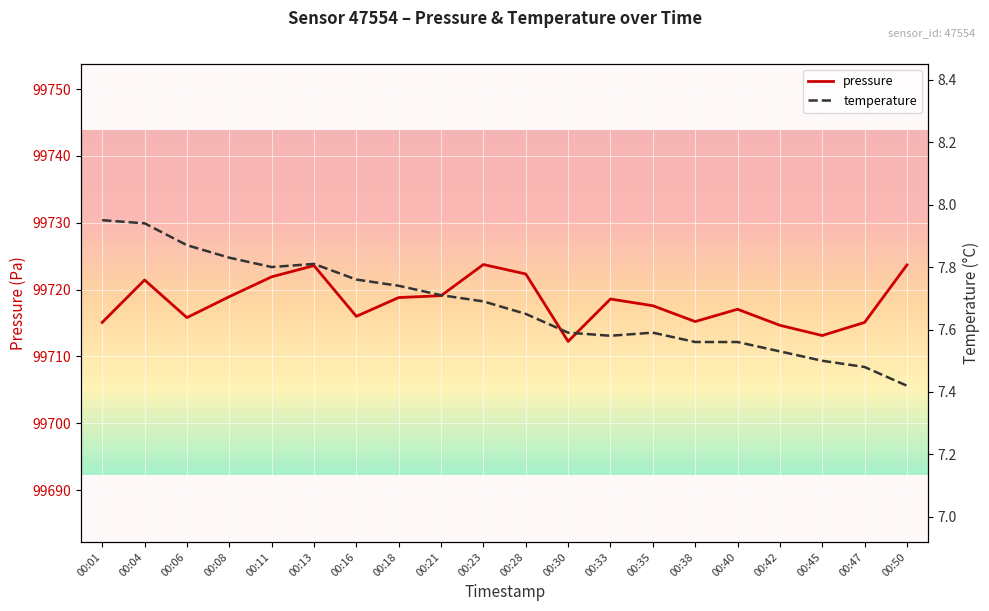

How many lines are shown in the chart?

2